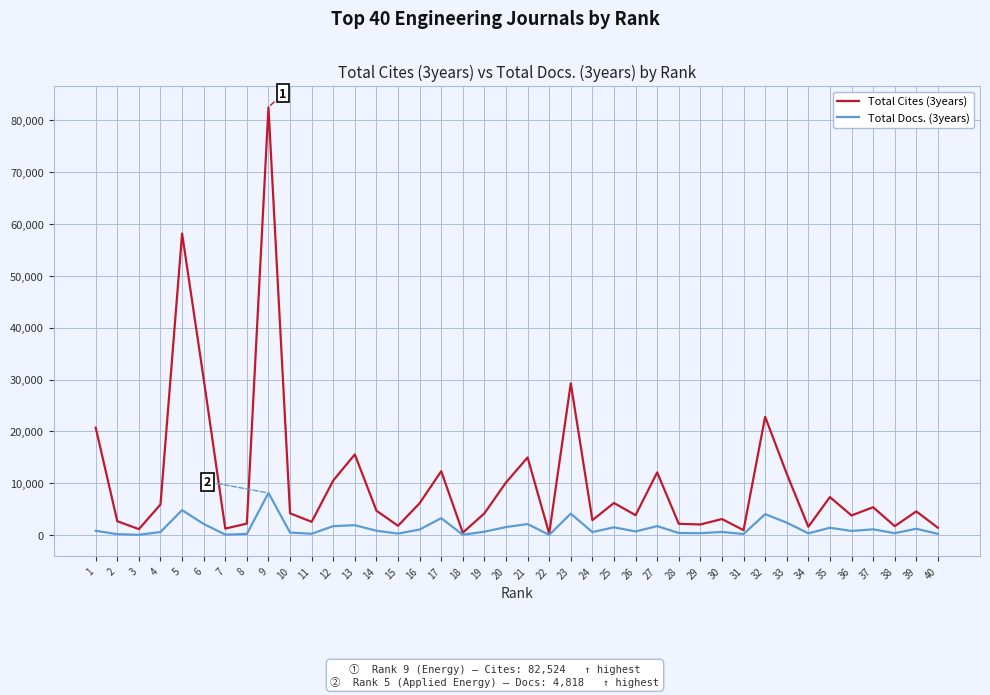

What is the total value across all series at 28?

2598